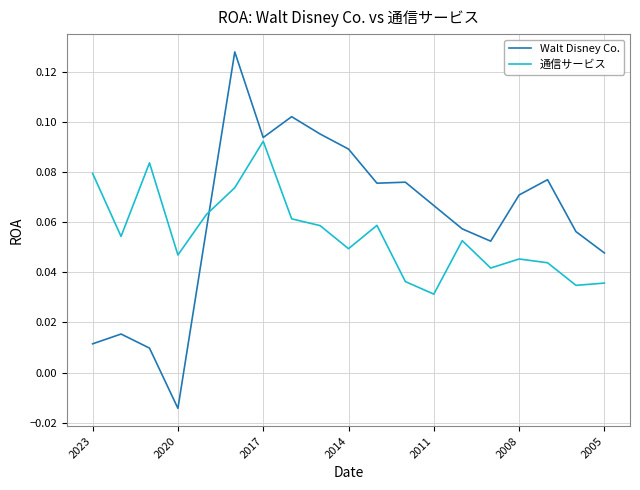

Which series has the widest spread of values?

Walt Disney Co.